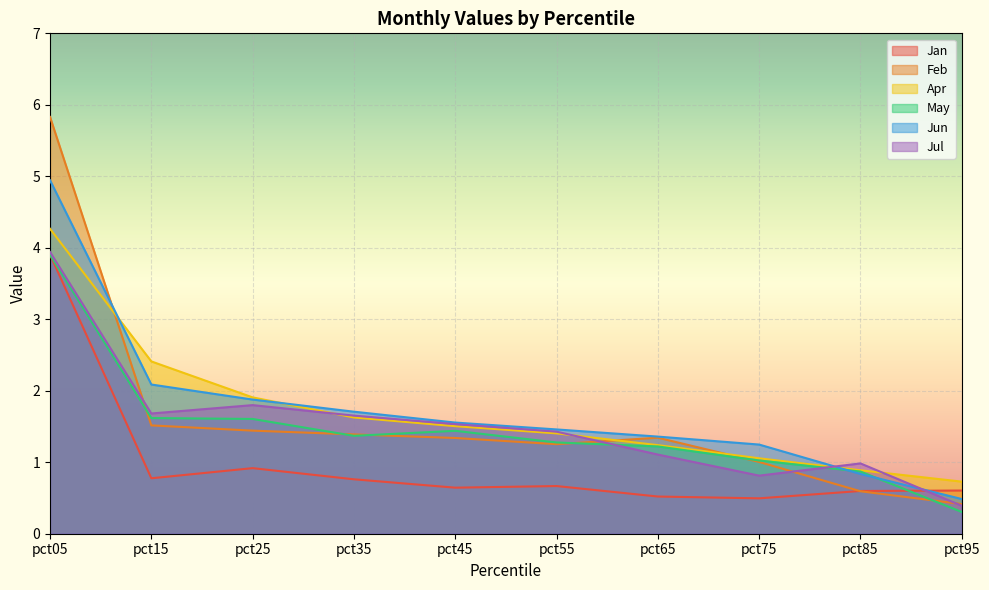

Rank the series by their maximum value, from lowest to highest.

May, Jan, Jul, Apr, Jun, Feb